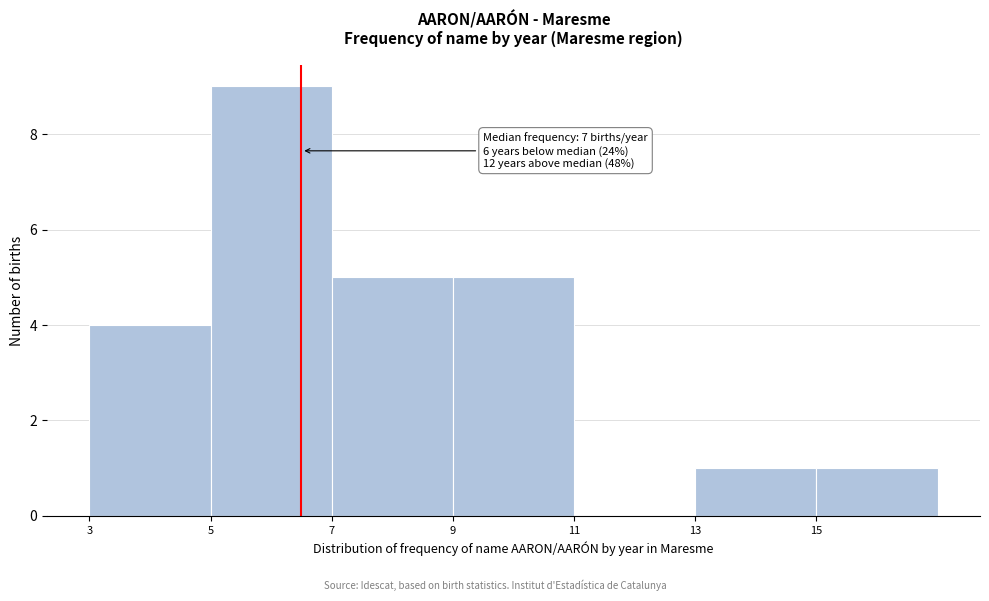

Reading left to right, list all the values displayed in this chart.

3=4	5=9	7=5	9=5	11=0	13=1	15=1